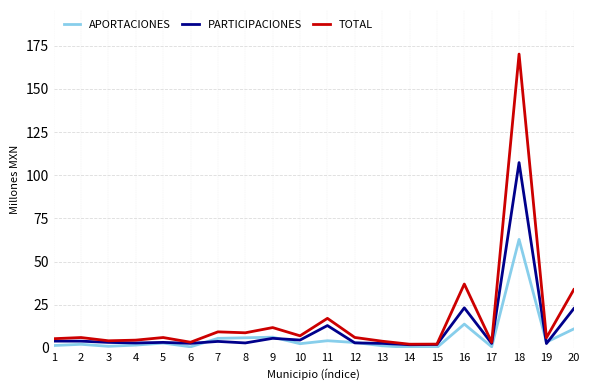

What is the spread (max minus min) of values at 4?

2.9